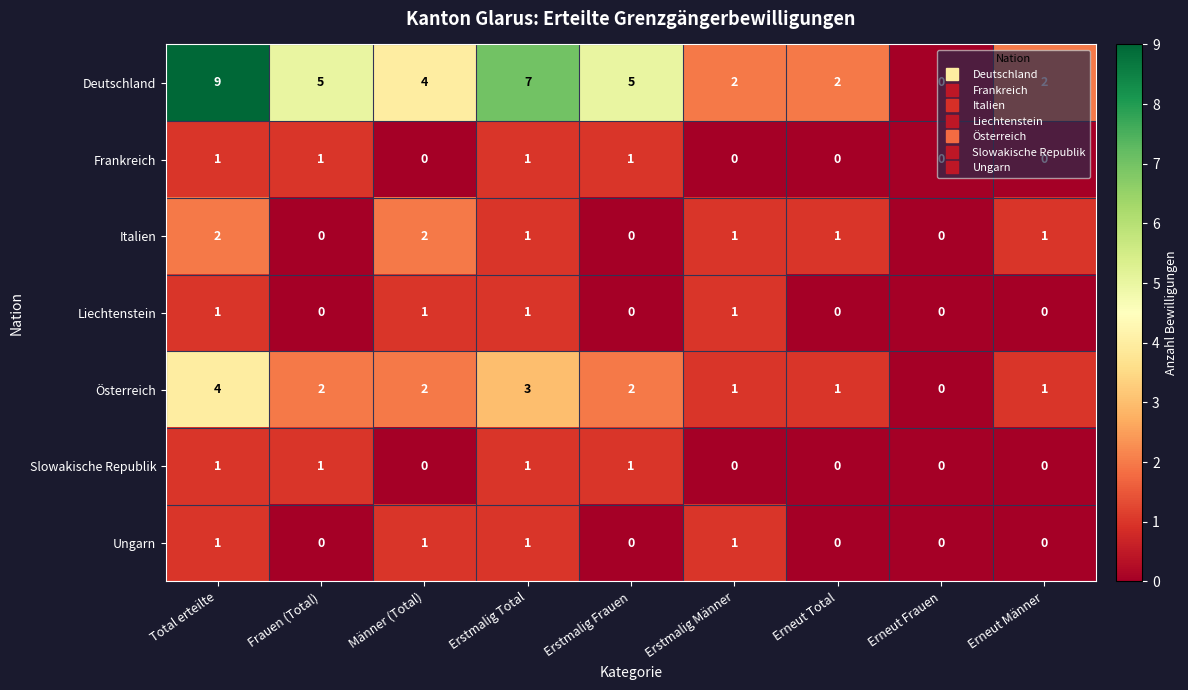

What is the total value across all series at Erneut Männer?

4